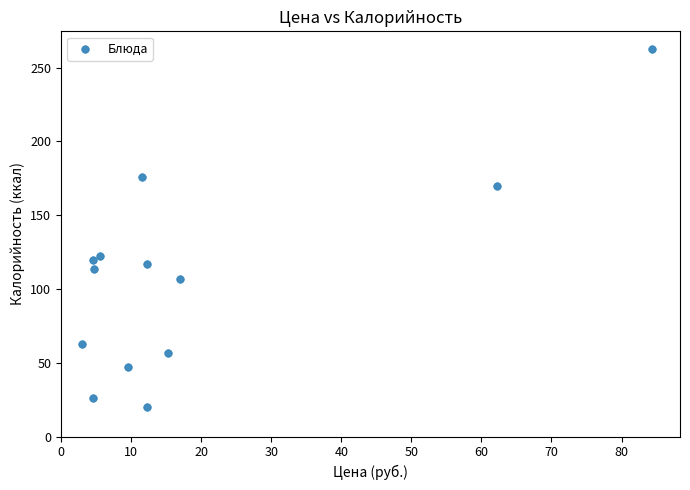

What is the range of Y values (max minus min)?

242.5